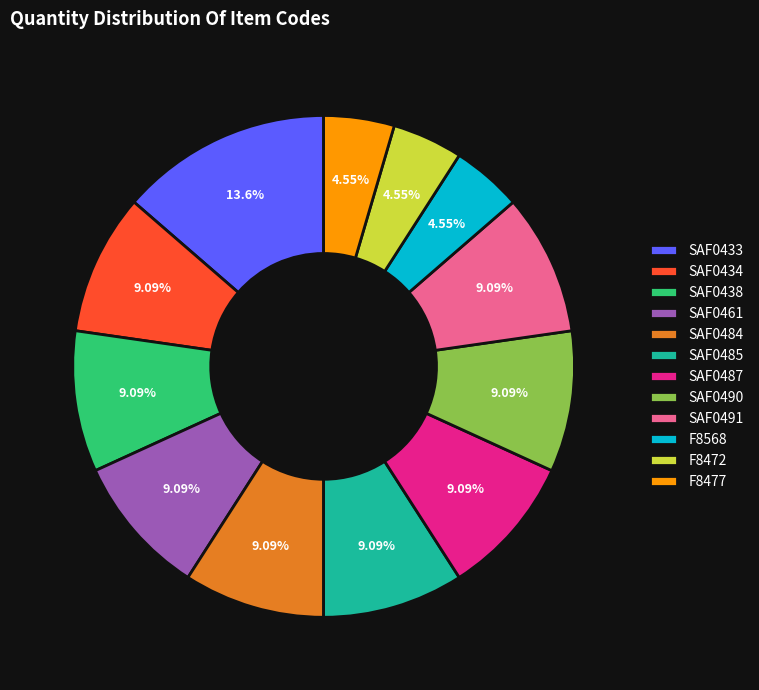

Do SAF0433 and F8568 together represent more than half of the pie?

No